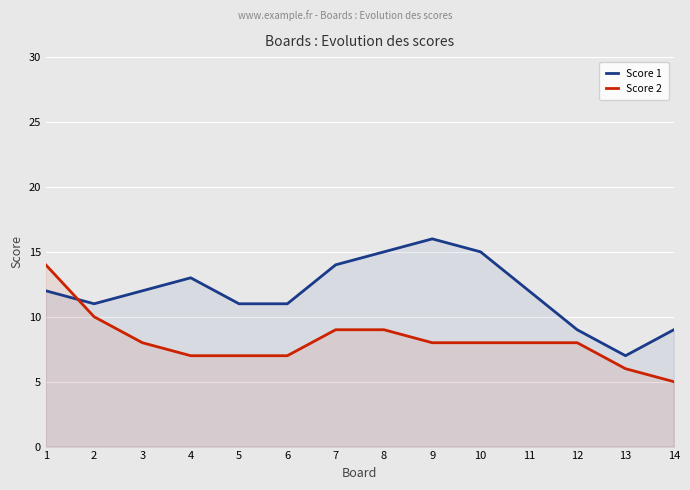

What is the approximate value of Score 1 at 8?

15